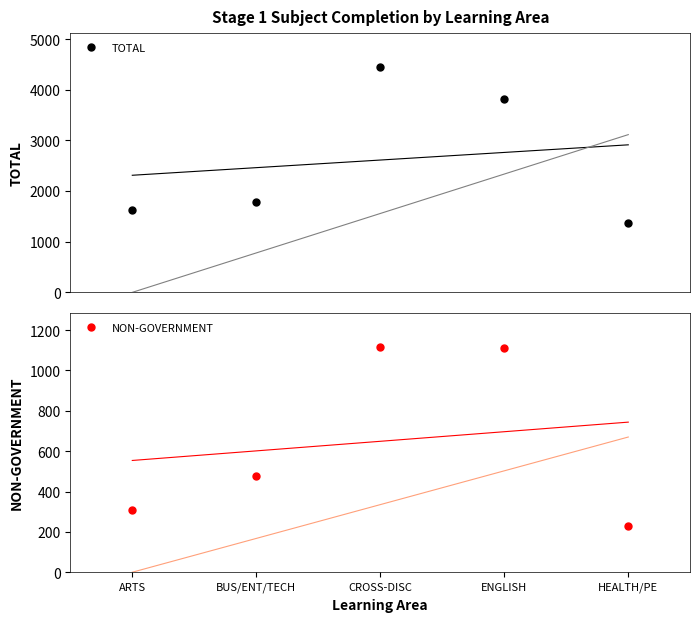

What is the value of the TOTAL point at the 4th from the left?

3827